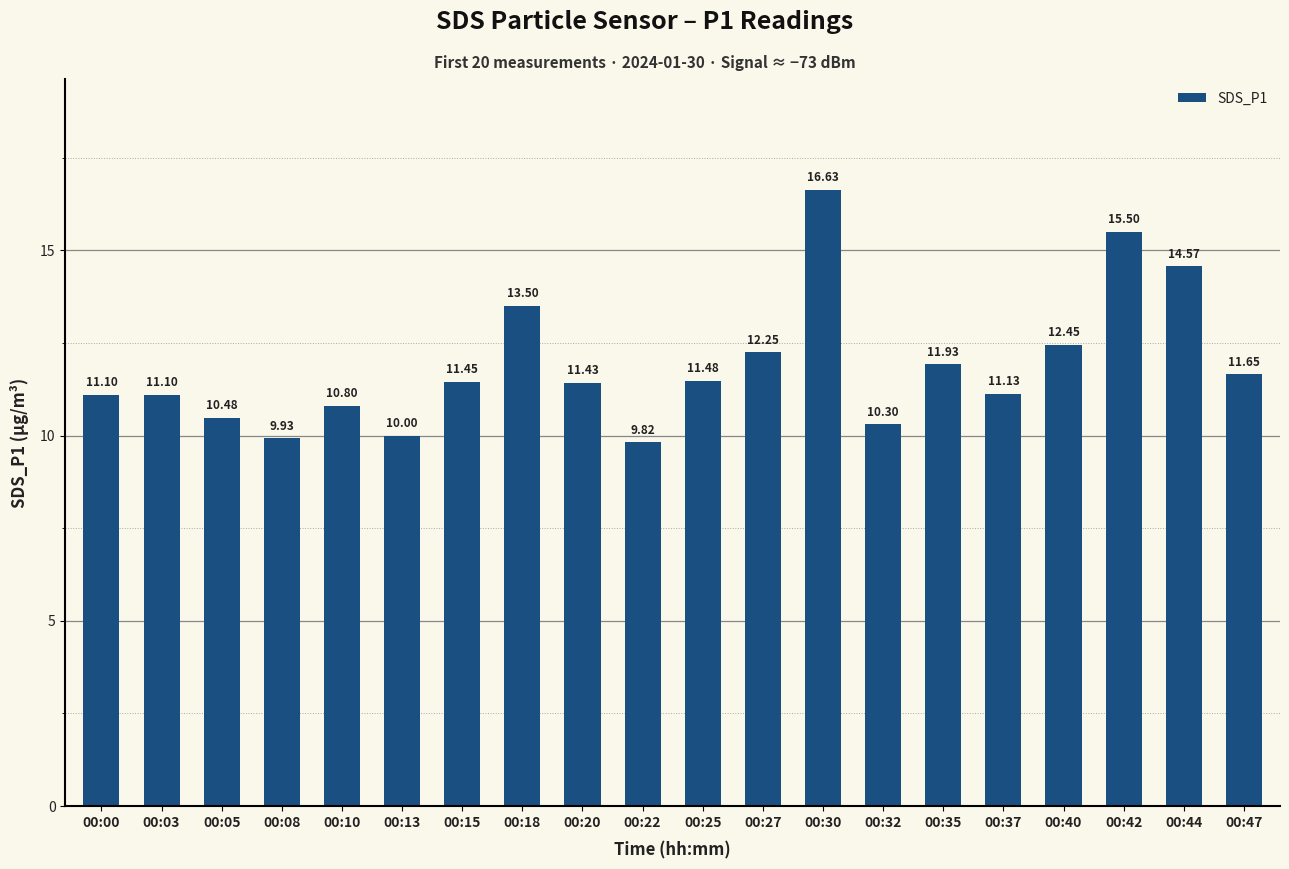

What is the sum of the values at 00:37 and 00:13?

21.1